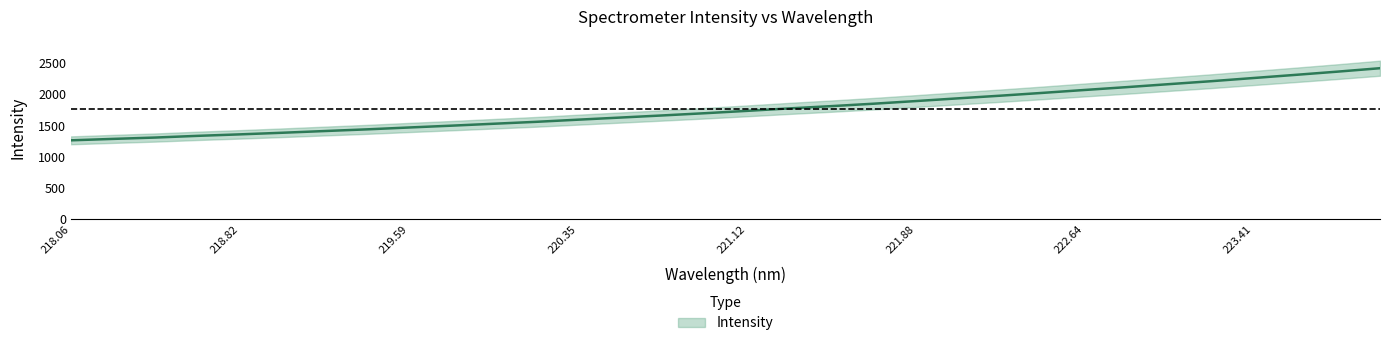

How many data points does each series have?

32